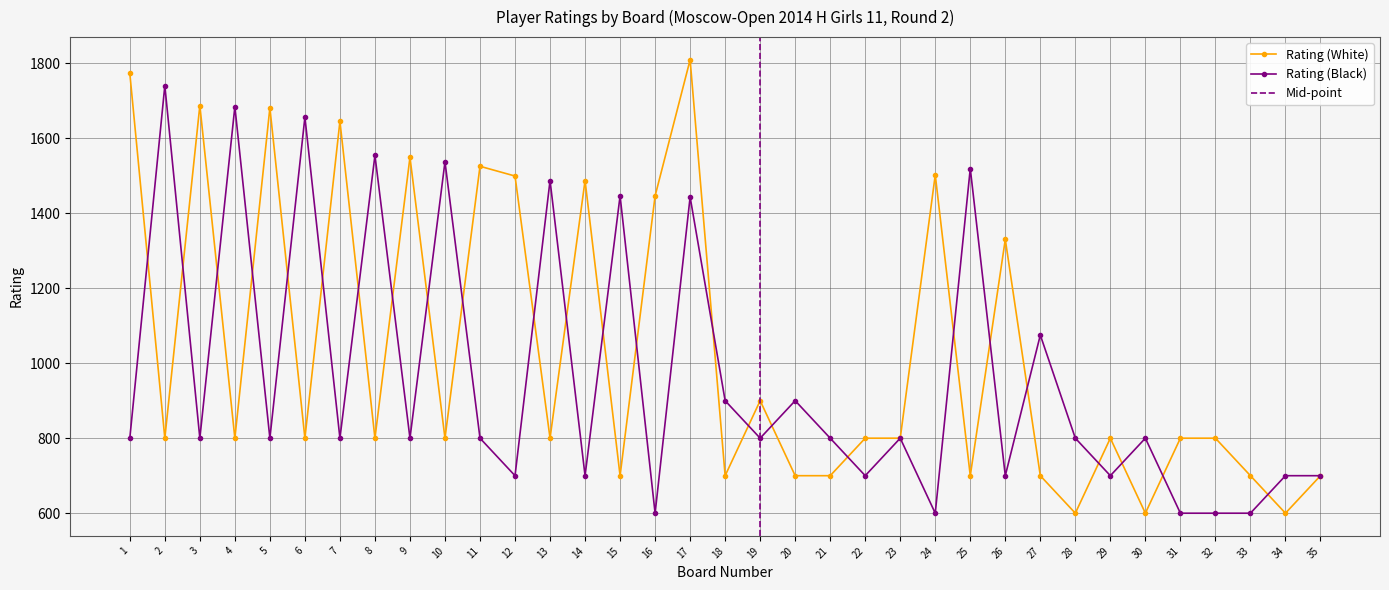

Where is the first local minimum for Rating (Black)?

3